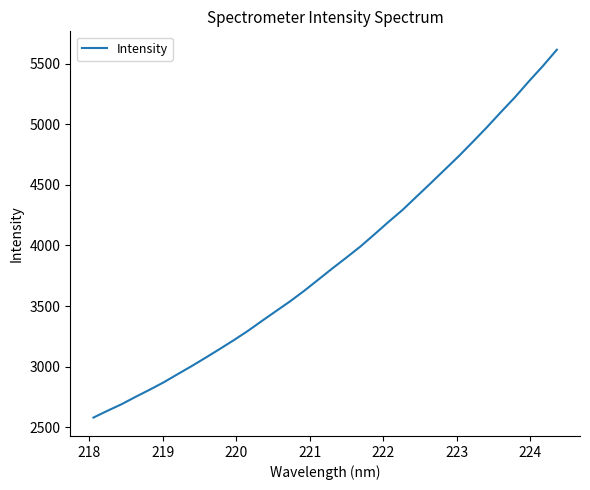

How many lines are shown in the chart?

1